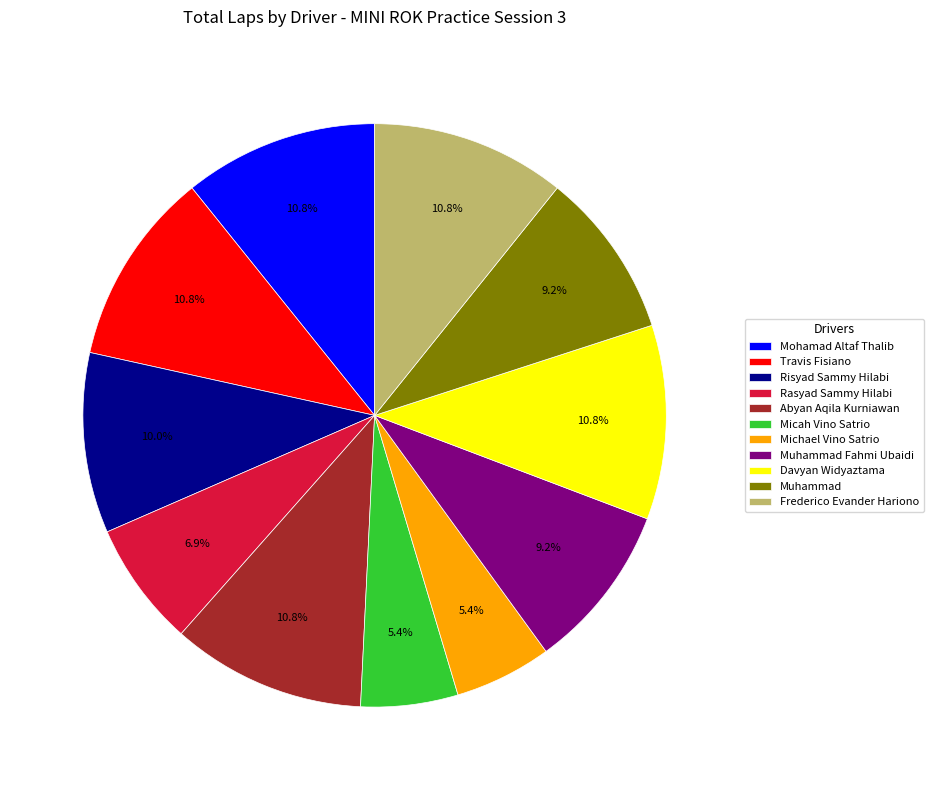

Does Micah Vino Satrio represent more than half of the total?

No